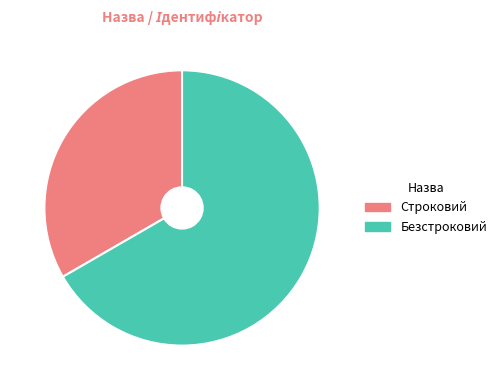

Is it true that Строковий is 33% of the pie?

True